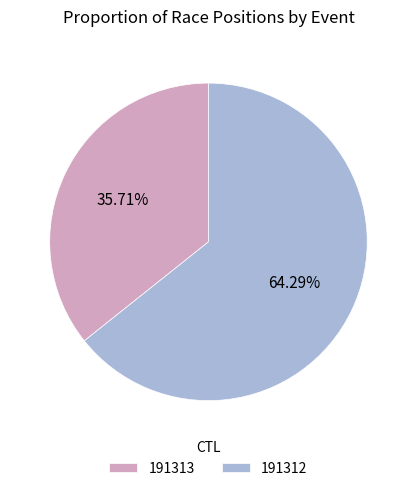

Which slice represents more than half of the pie?

191312